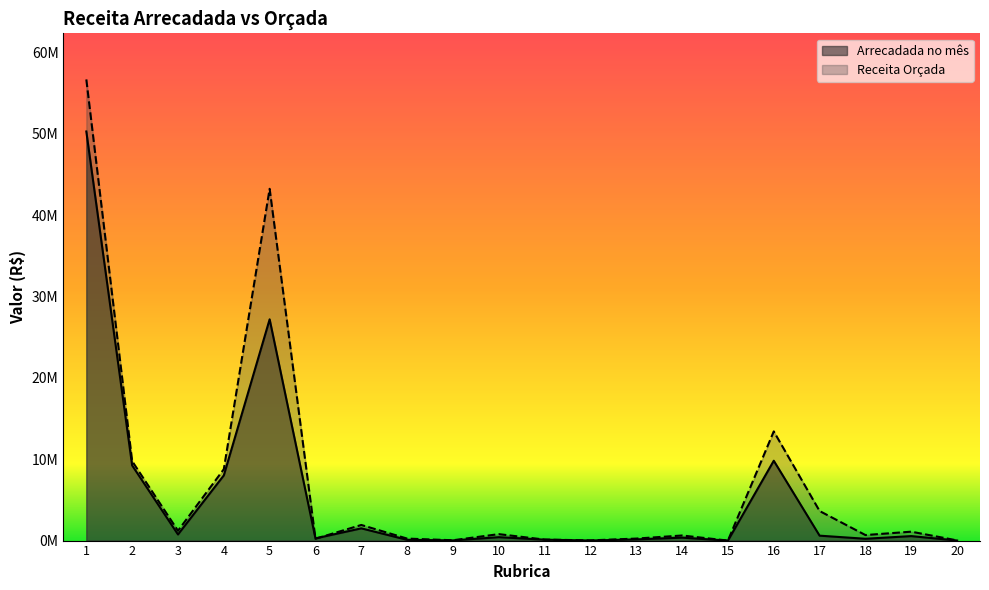

What is the sum of all Arrecadada no mês values?

109663597.3